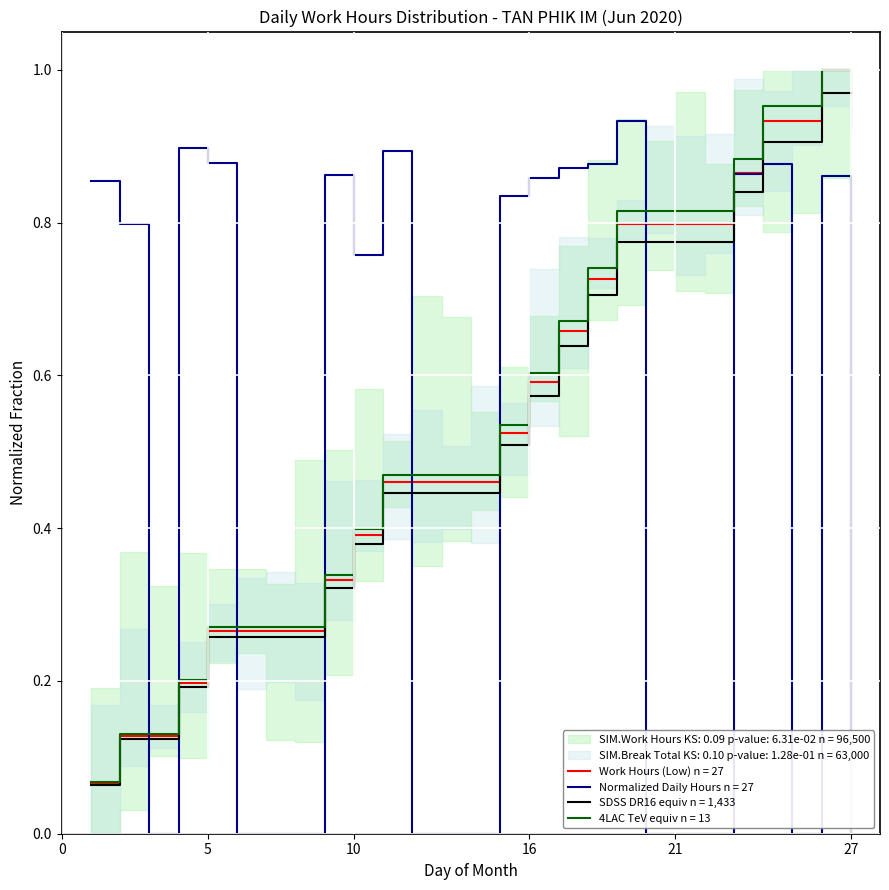

The value at 9 is 0.9. True or false?

True